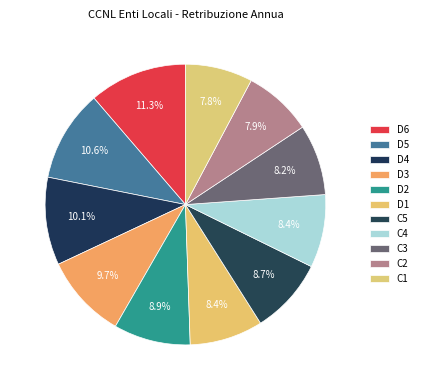

How many slices are in this pie chart?

11